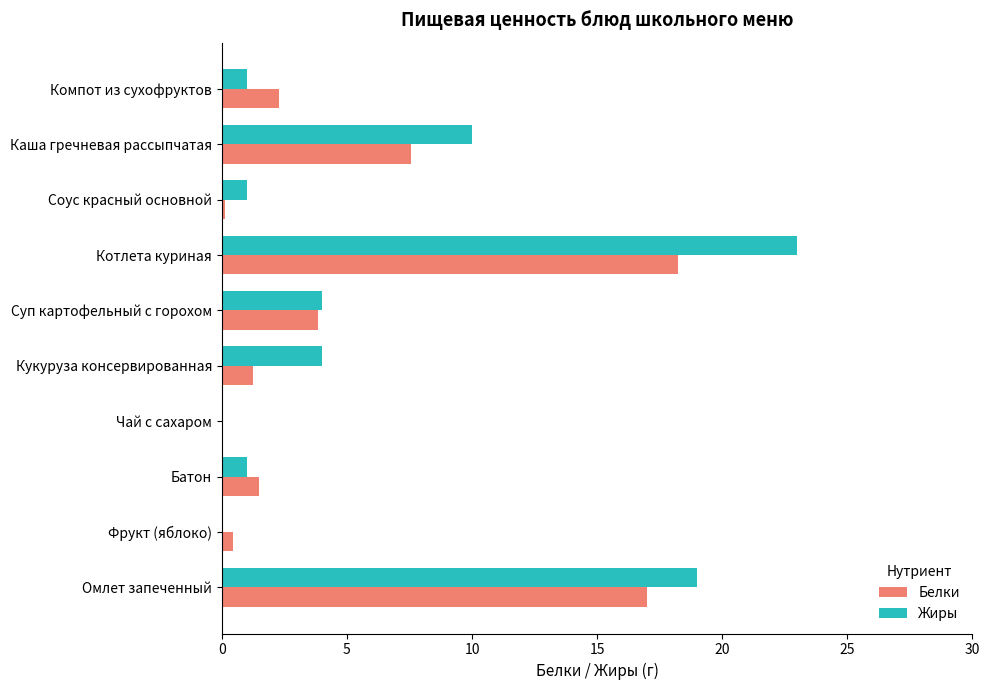

How many data points in Белки are above 2?

5